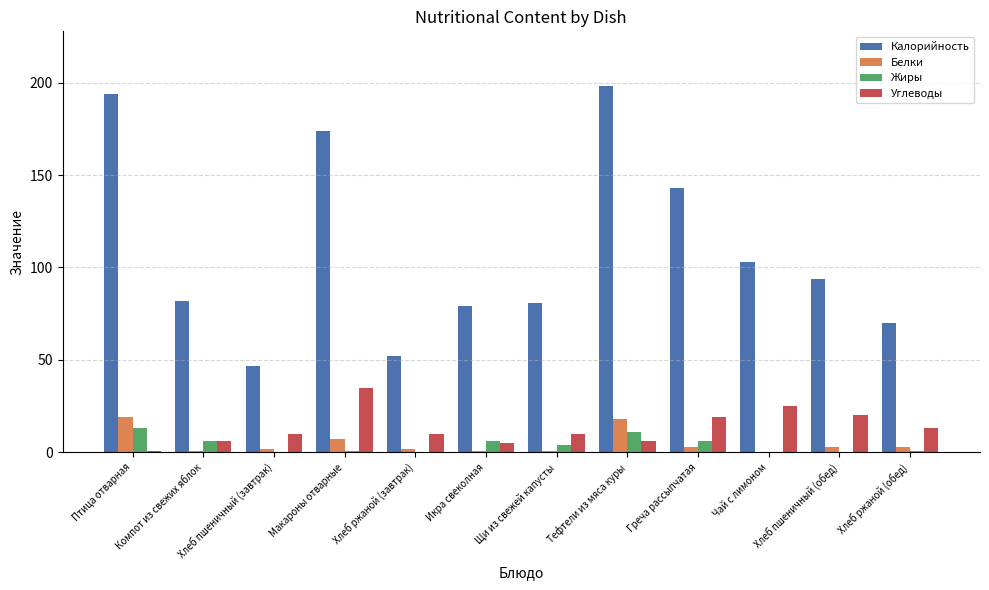

What is the maximum value shown in the chart?

198